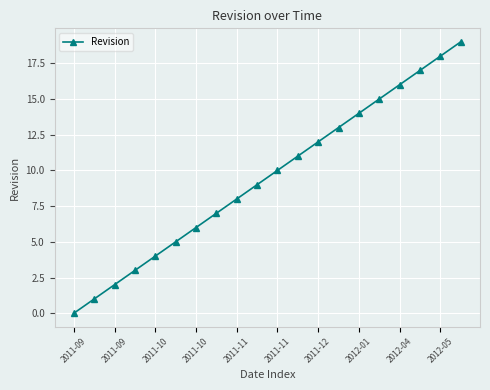

True or false: the data has more than 1 interior local peaks.

False